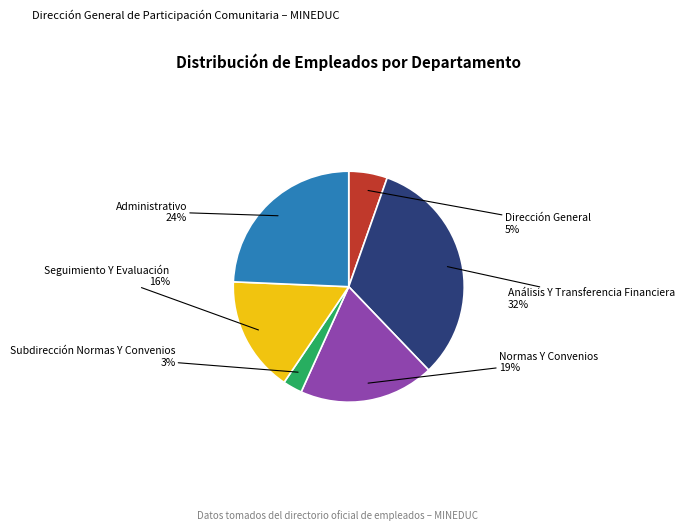

What percentage is the Seguimiento Y Evaluación slice, to the nearest percent?

16%